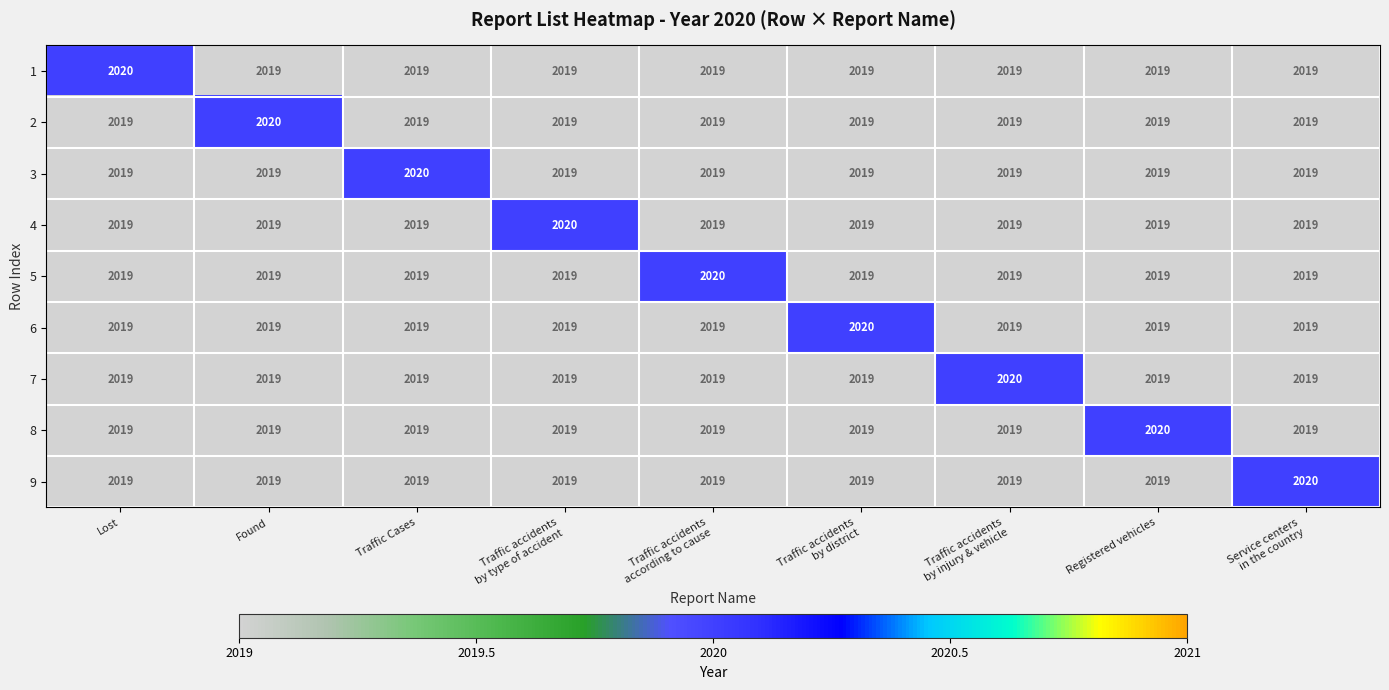

Is it true that 4 equals 3606 at Found?

False